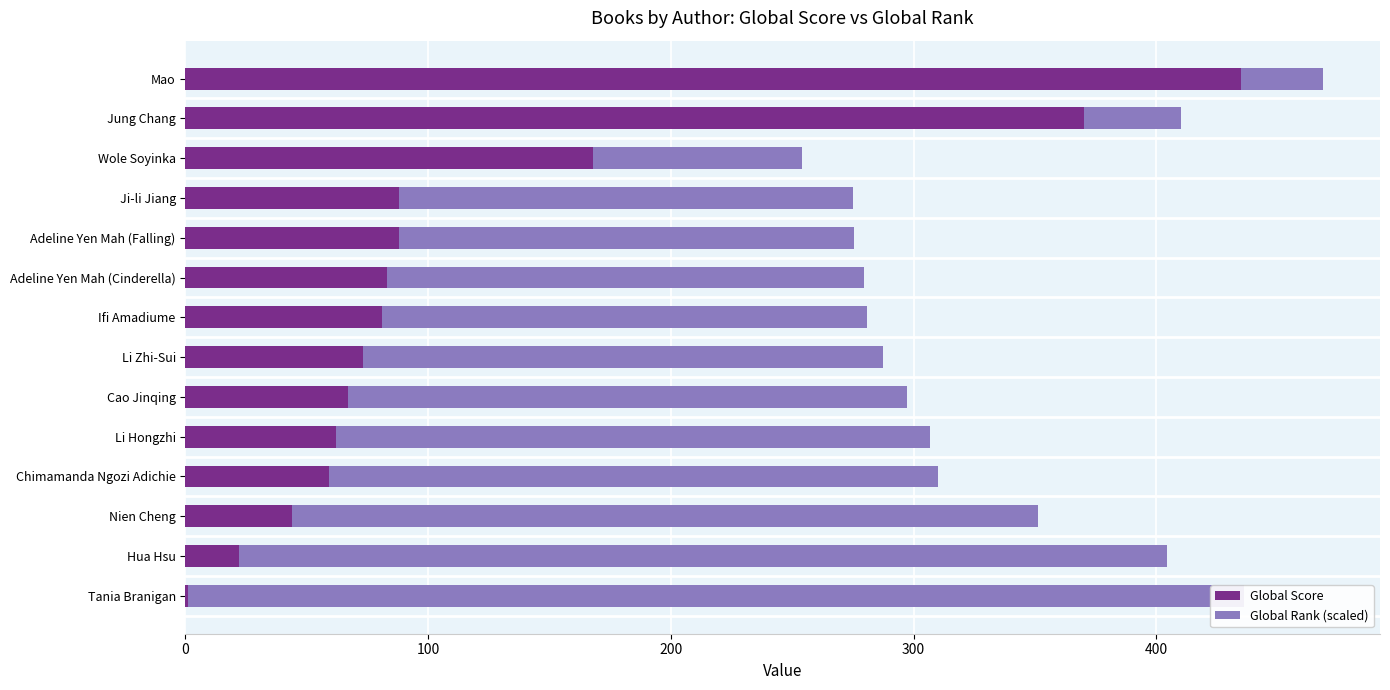

Reading left to right, list all the values displayed in this chart.

Global Score: 435.0	370.0	168.0	88.0	88.0	83.0	81.0	73.0	67.0	62.0	59.0	44.0	22.0	1.0
Global Rank (scaled): 33.7	40.1	86.1	187.0	187.3	196.5	199.6	214.5	230.4	244.7	251.2	307.2	382.5	435.0